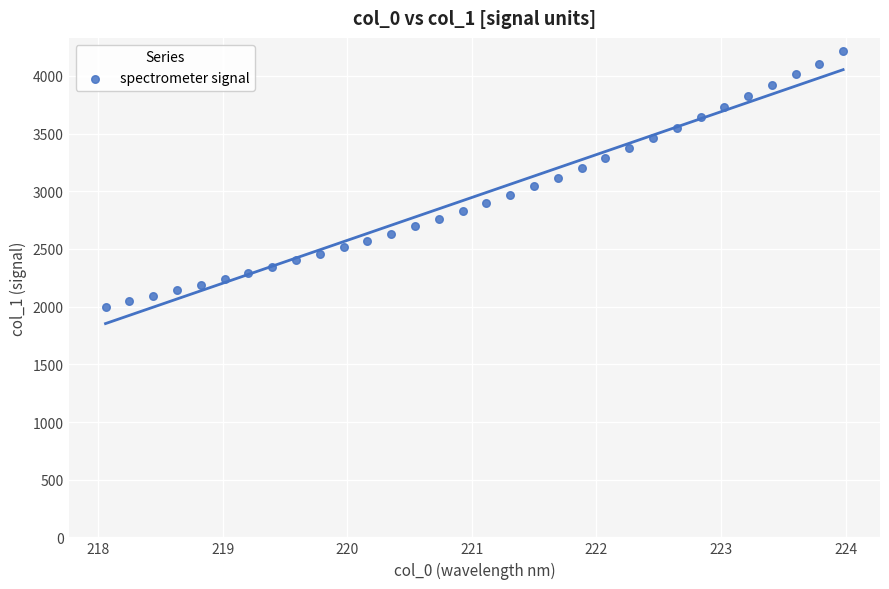

What is the range of X values (max minus min)?

5.9